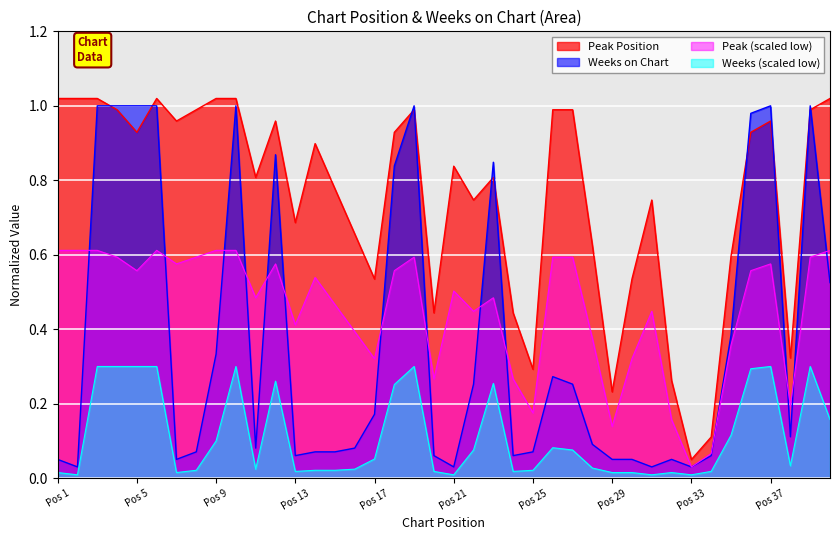

What is the difference between the highest and lowest values at 10?

0.4